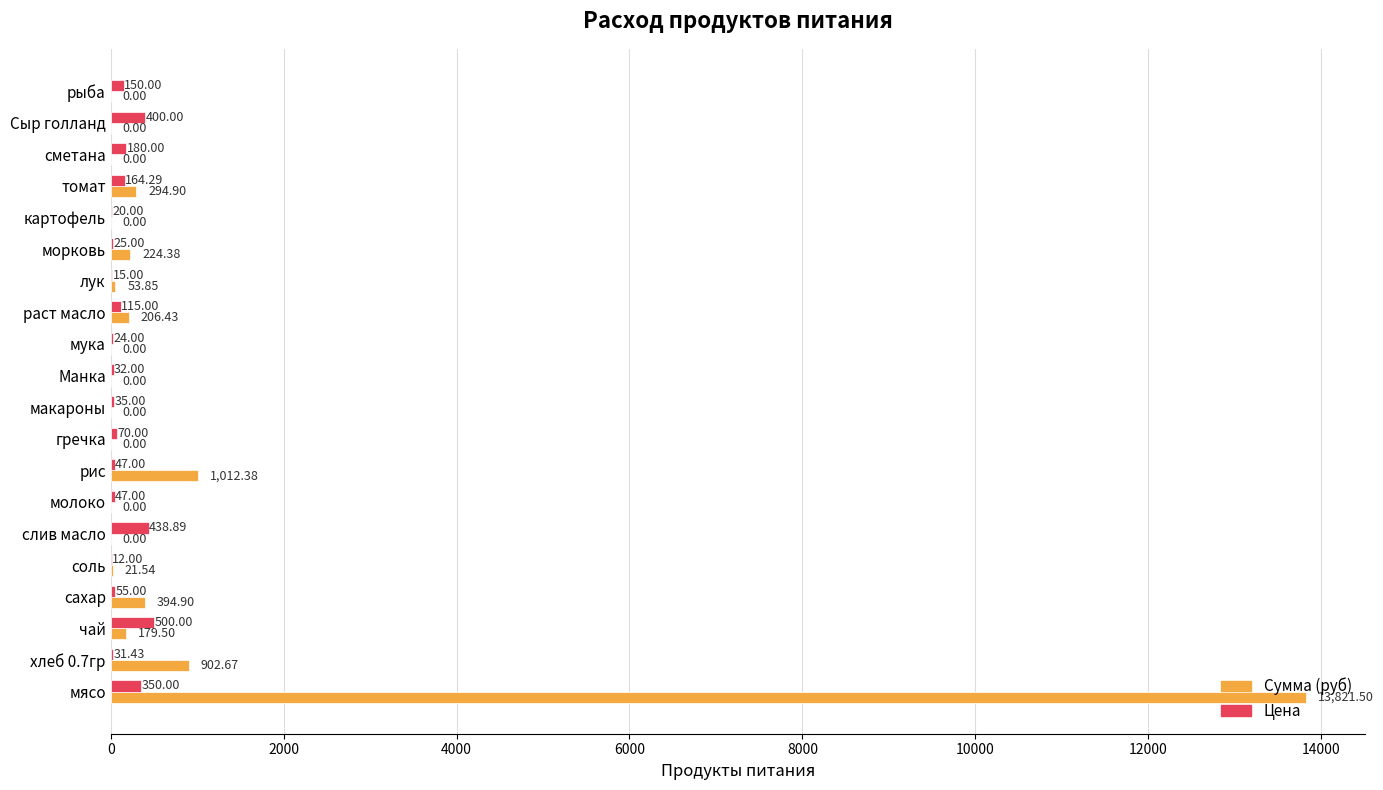

What is the sum of the Цена values at томат and чай?

664.3